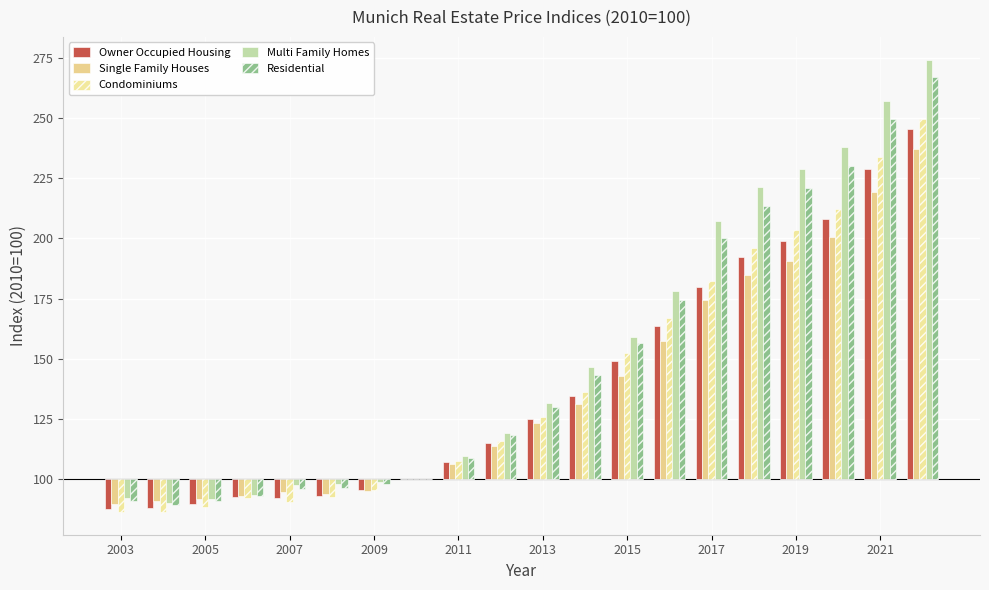

How many data points does each series have?

20